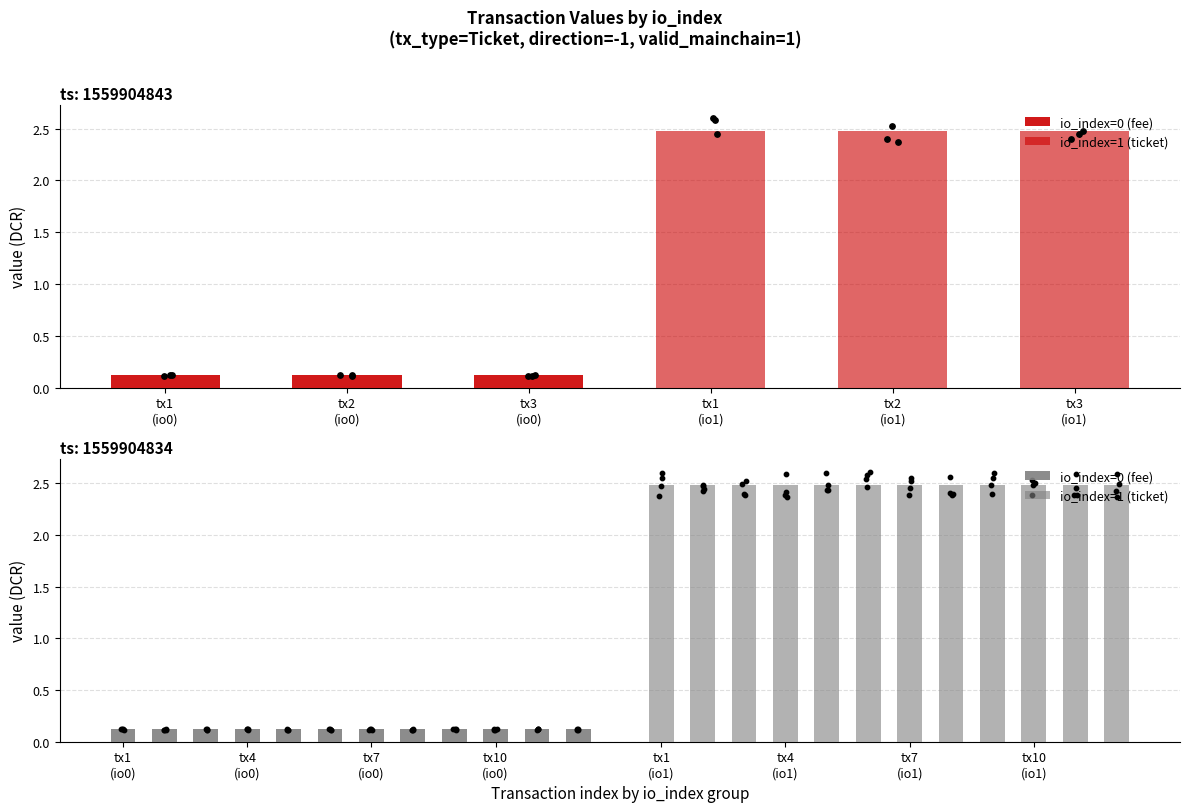

Which series reaches the maximum Y coordinate?

io_index=1 (ticket)